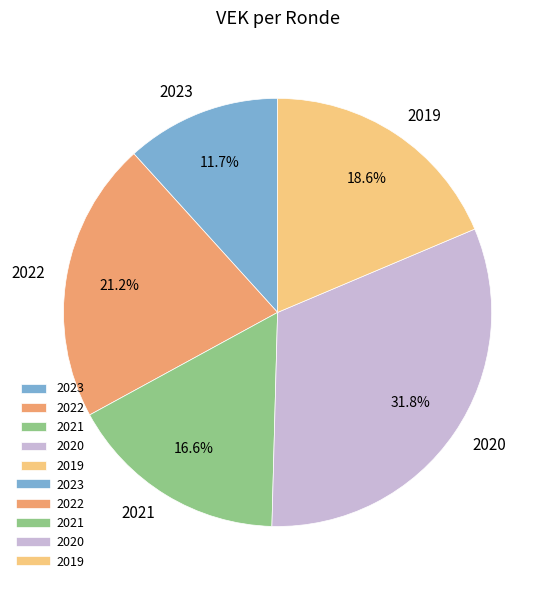

What percentage do 2023 and 2022 together represent?

32.9%